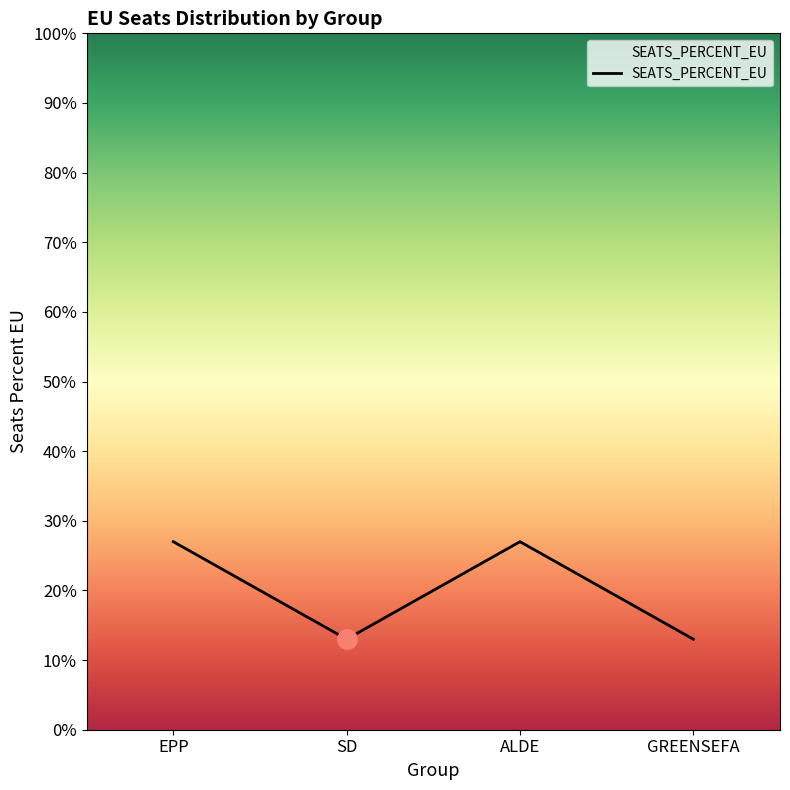

Does the chart have visible grid lines?

No